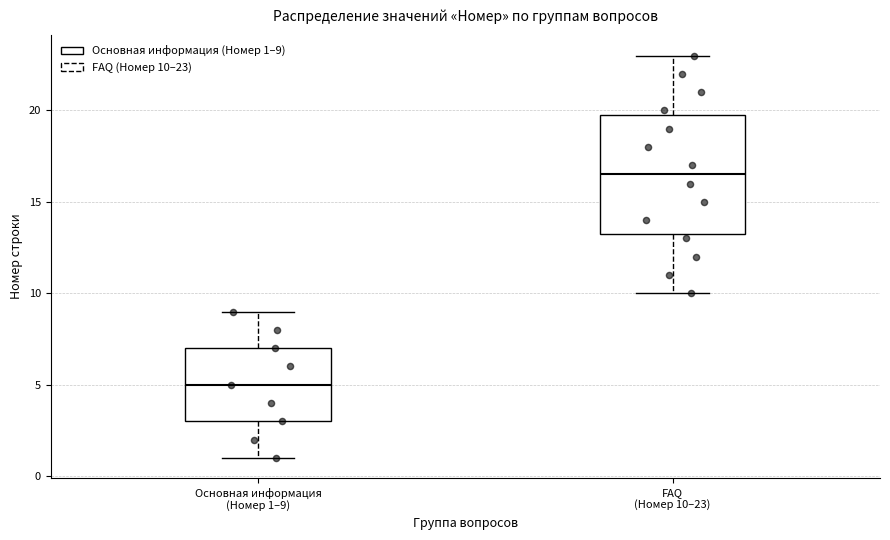

Where does the upper whisker of the box for FAQ (Номер 10–23) end on the y-axis? The values are not printed on the chart, so give them approximately, as read against the axis.

23.0